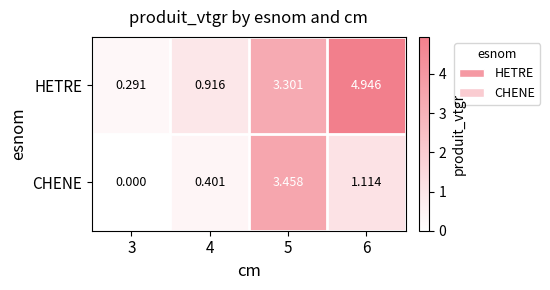

At how many categories does at least one series exceed 0?

4